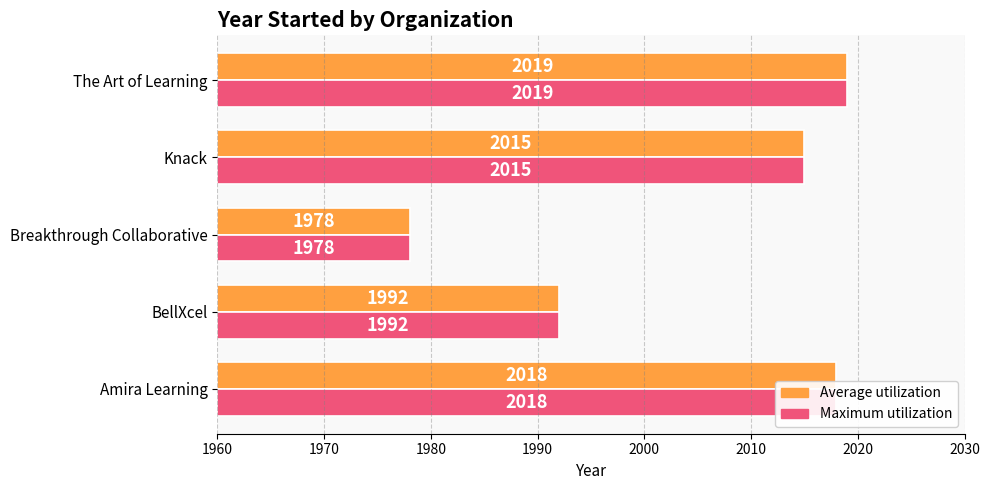

Does the chart contain any negative values?

No